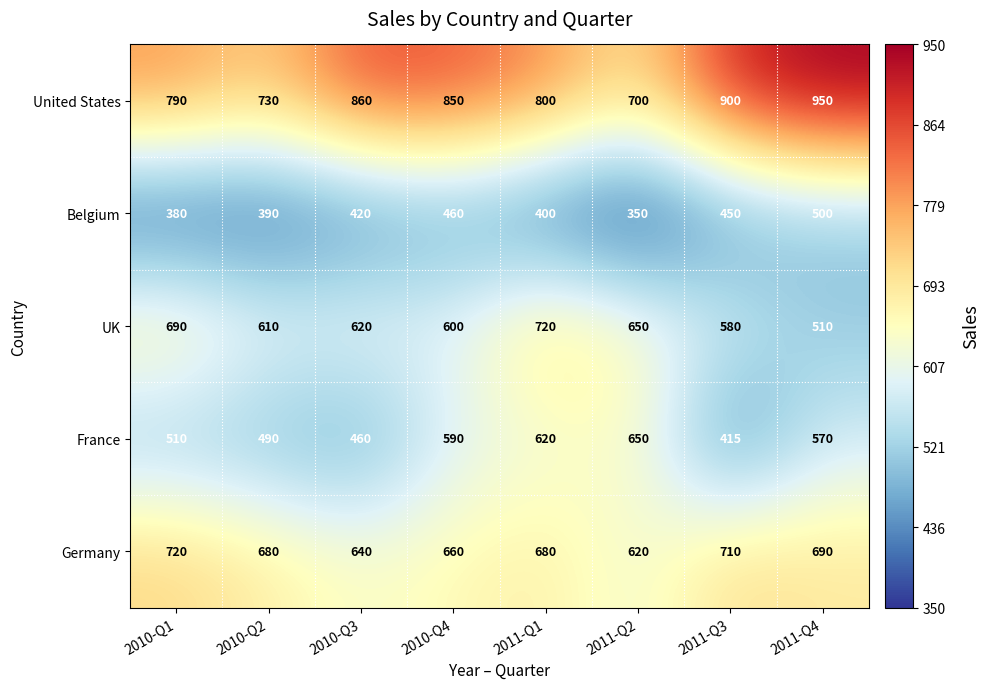

True or false: UK has a value of 927 at 2010-Q2.

False